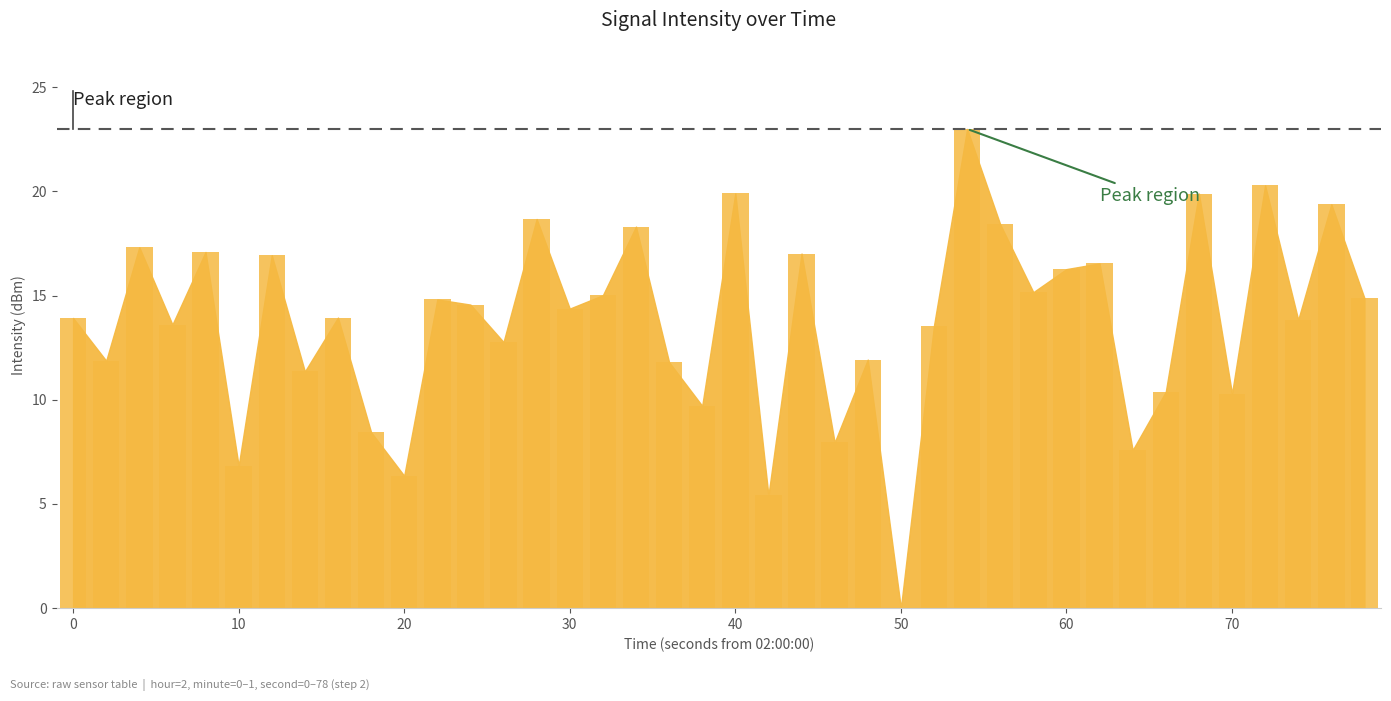

What is the sum of all values?

549.3